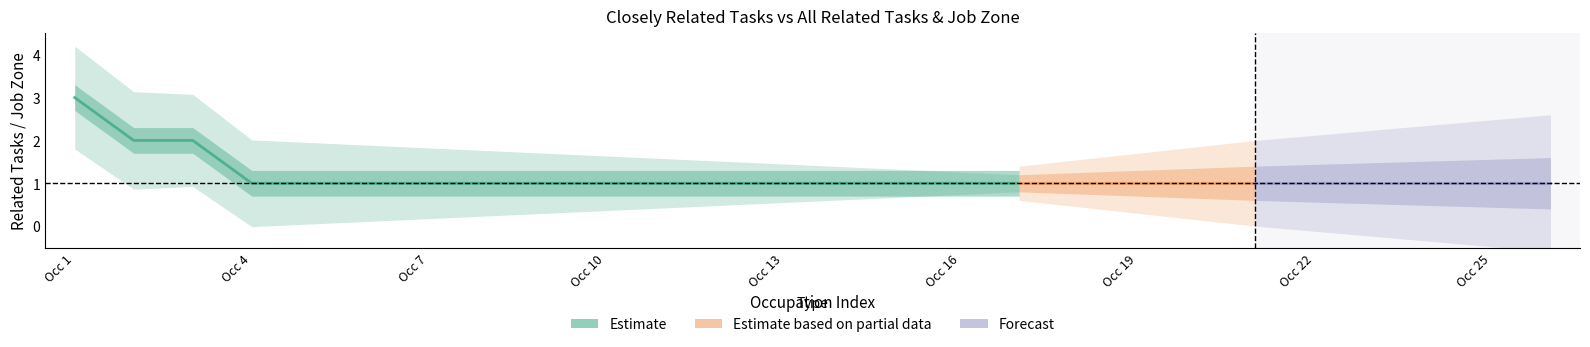

How many distinct data groups are displayed?

3